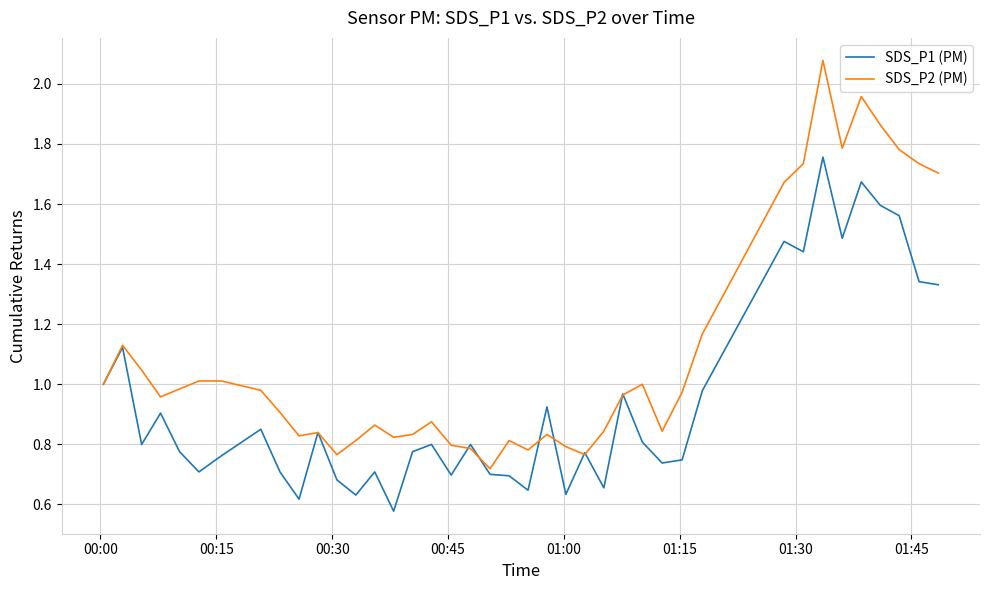

Rank the series by their maximum value, from lowest to highest.

SDS_P1 (PM), SDS_P2 (PM)